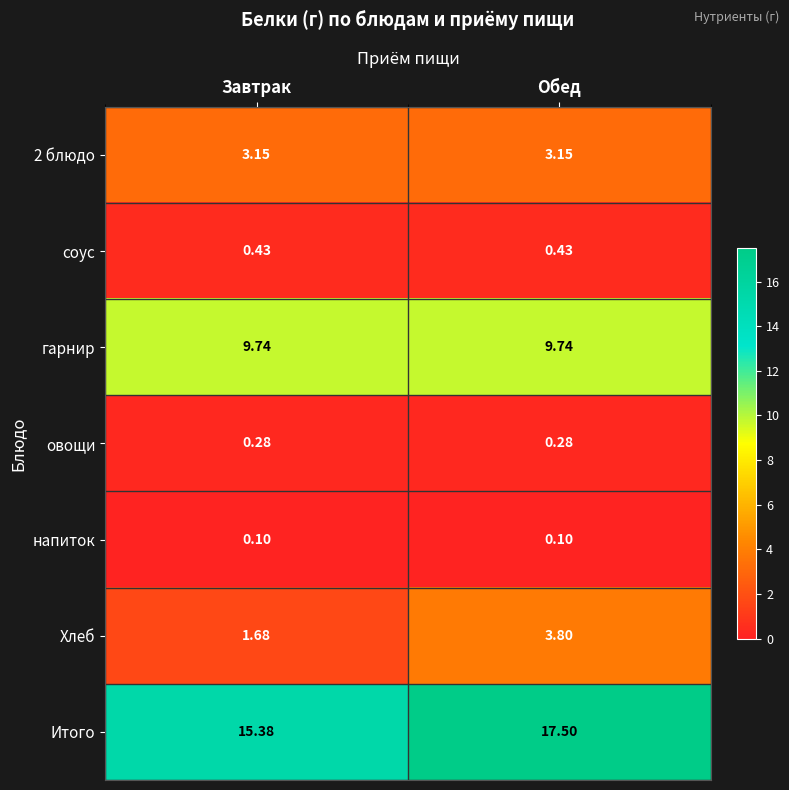

Where does the Итого series first go above 17?

Обед